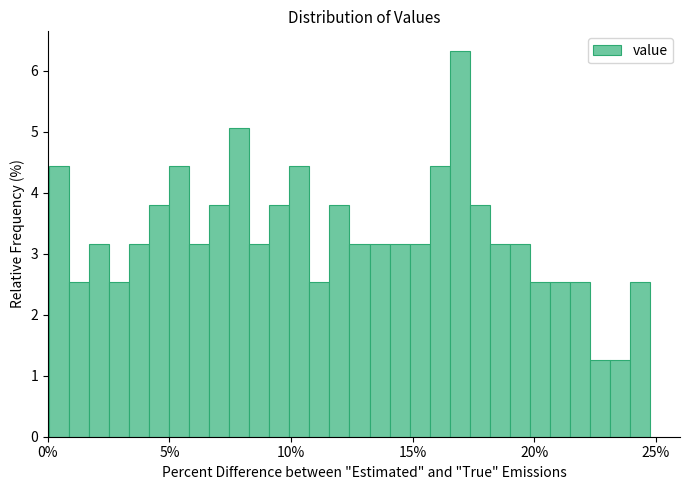

Read against the x-axis, roughly where is the centre of the tallest bar?

17.0